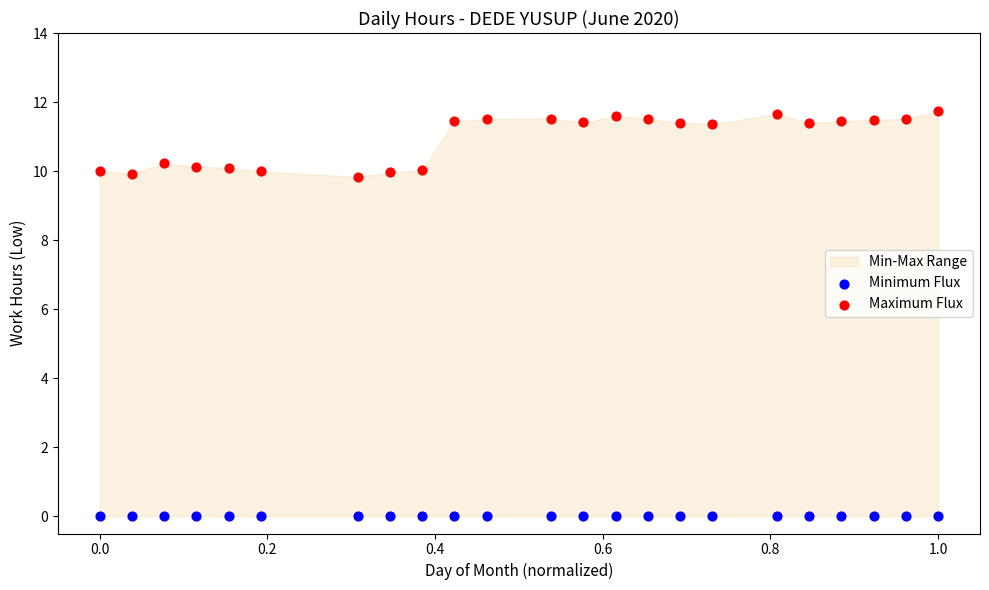

Which series reaches the maximum Y coordinate?

Maximum Flux